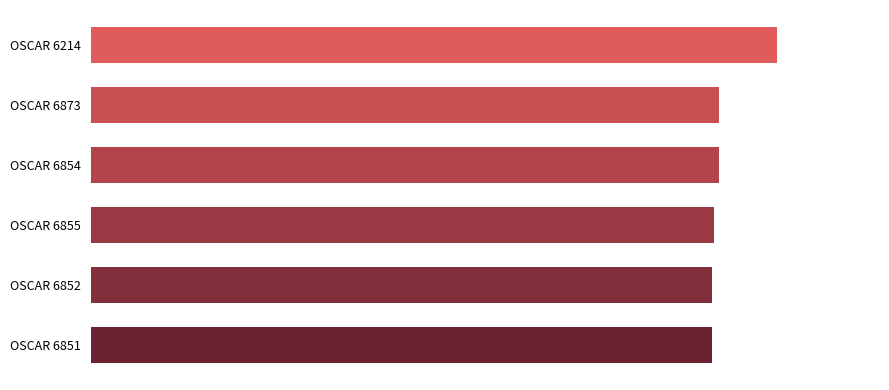

Are the bars grouped side by side (vs. stacked)?

No